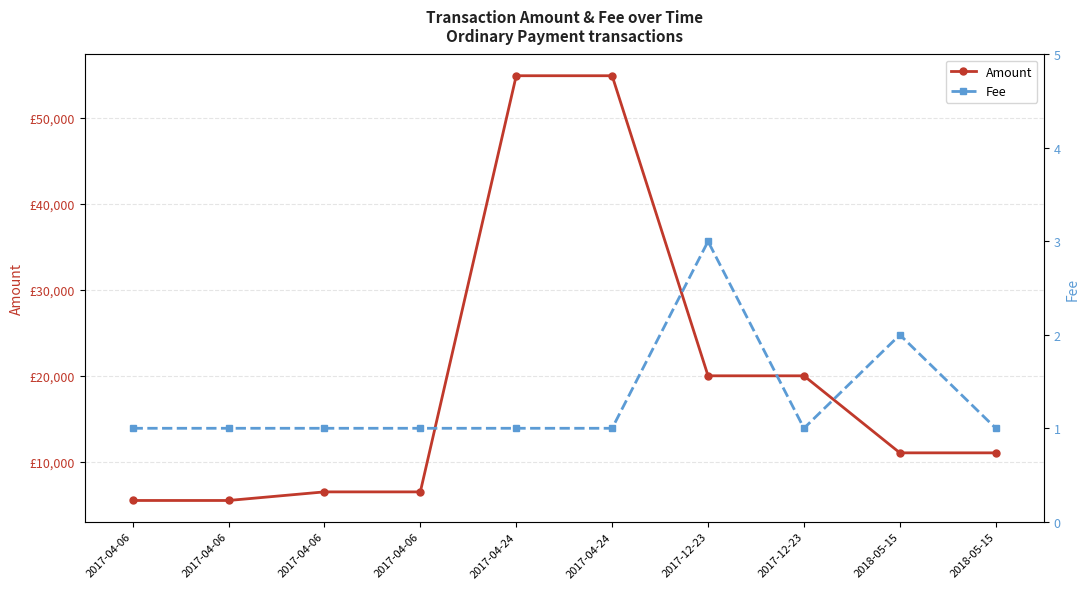

What is the label of the 3rd point from the right?

2017-12-23